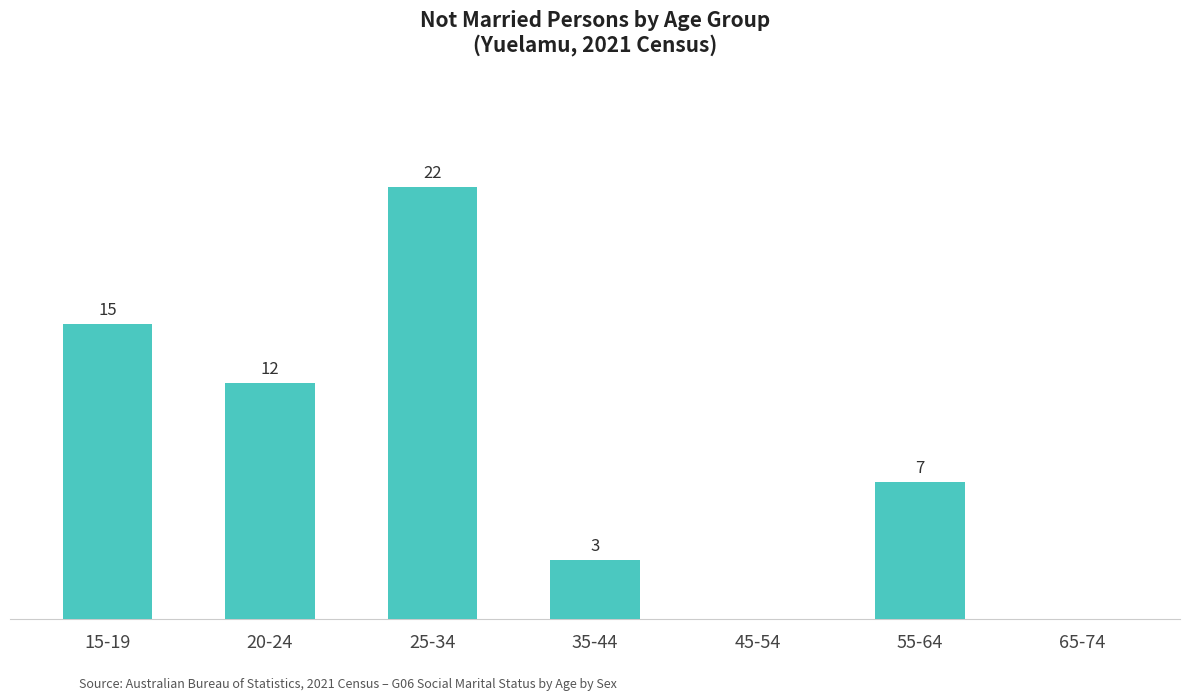

Where is the data nearest to the value 11?

20-24